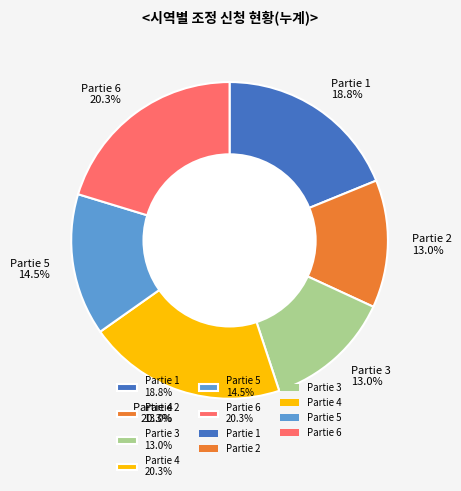

Combined, what portion of the pie is Partie 6 20.3% and Partie 2 13.0%?

33.3%